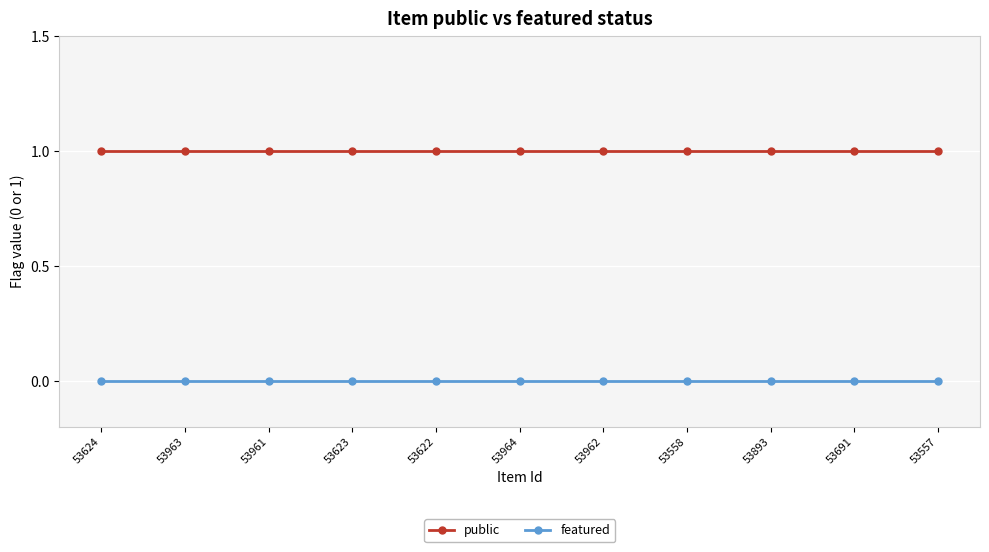

At 53963, list the series in order from smallest to largest.

featured, public